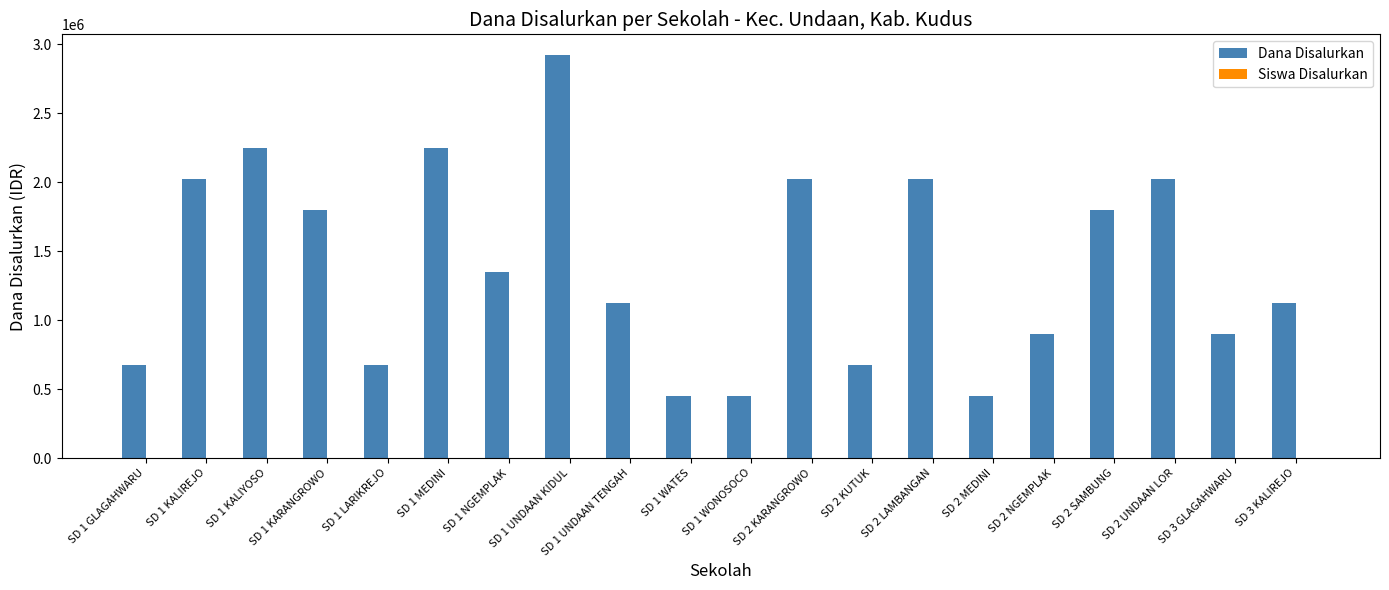

Which series has the largest range (max minus min)?

Dana Disalurkan